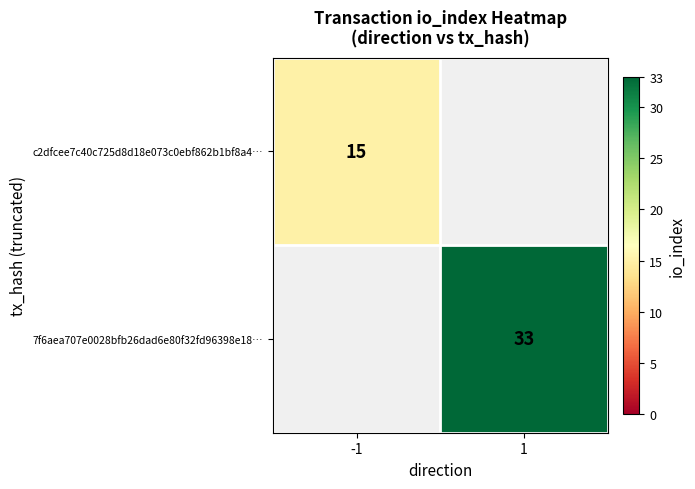

Is it true that 7f6aea707e0028bfb26dad6e80f32fd96398e18… equals 15 at 1?

False